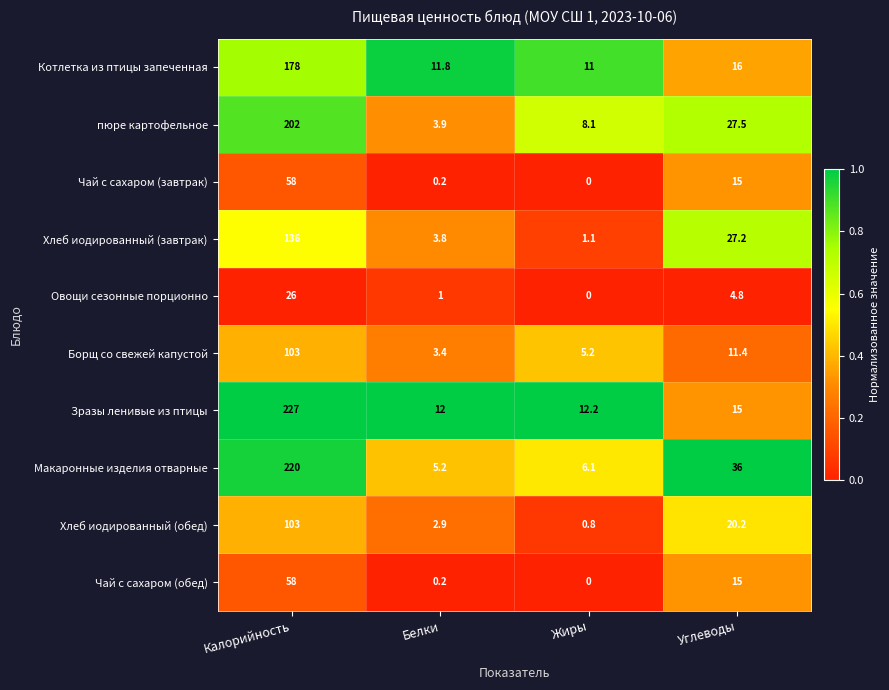

Rank the categories by Котлетка из птицы запеченная value from lowest to highest.

Жиры, Белки, Углеводы, Калорийность